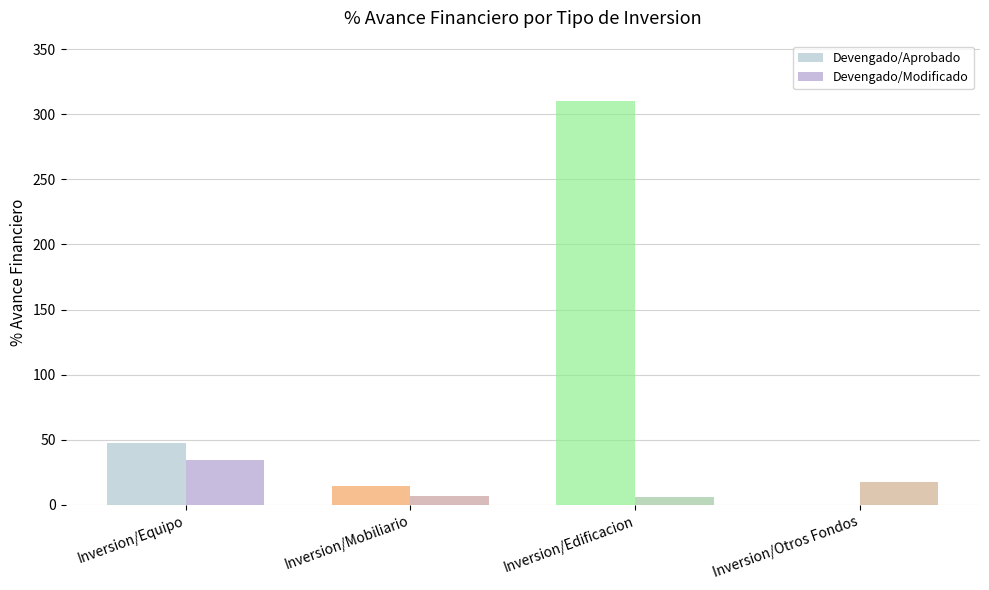

True or false: Devengado/Modificado has a value of 17.3 at Inversion/Otros Fondos.

True